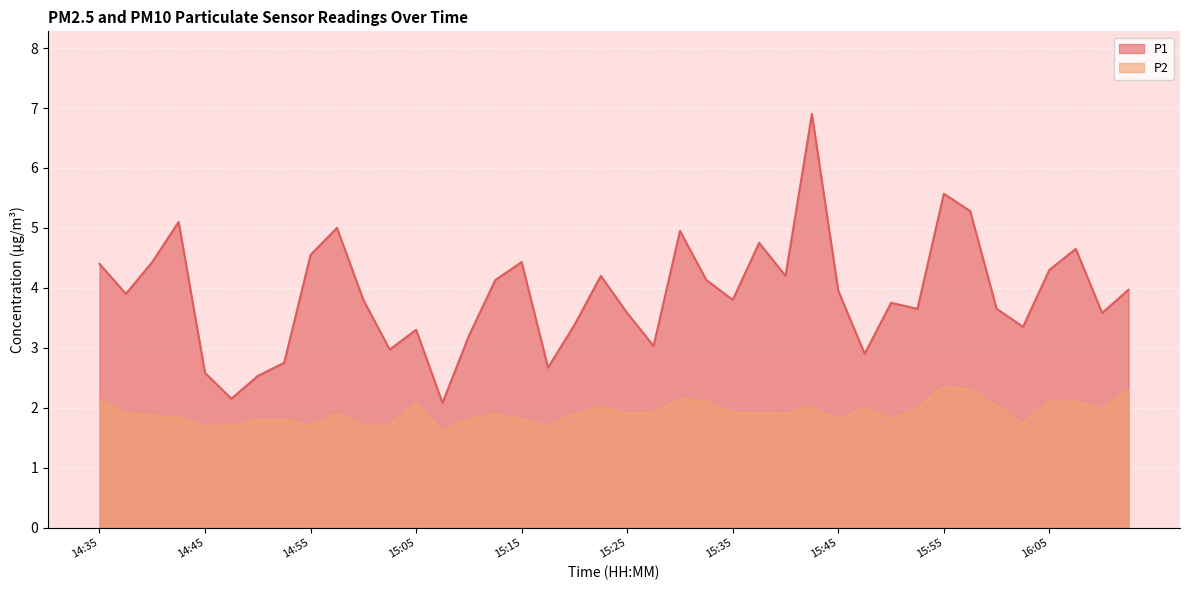

Which label corresponds to the largest value in the chart?

15:42